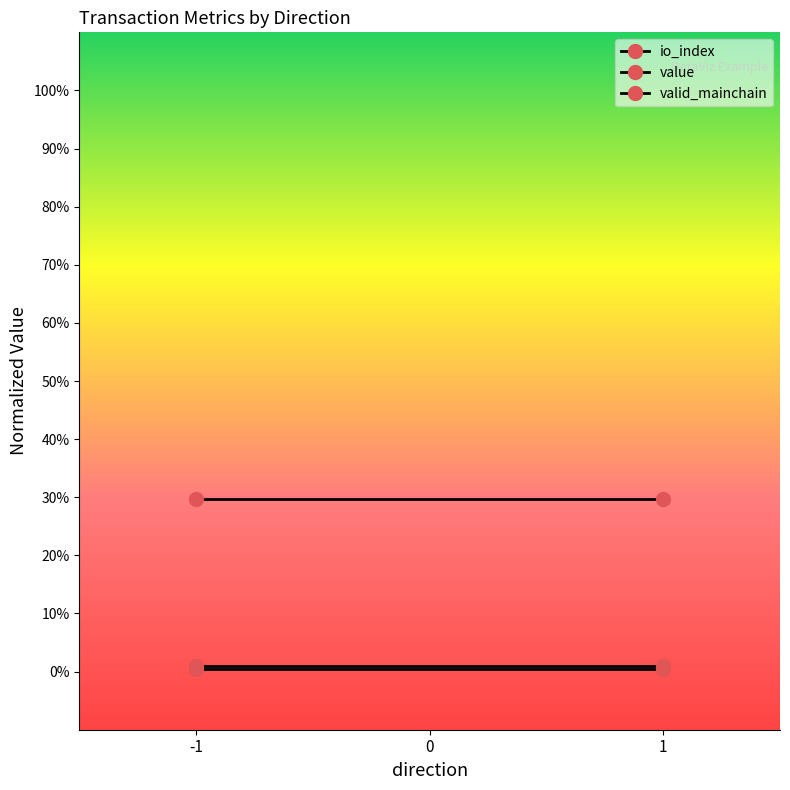

Is it true that valid_mainchain equals 1.0 at -1?

True